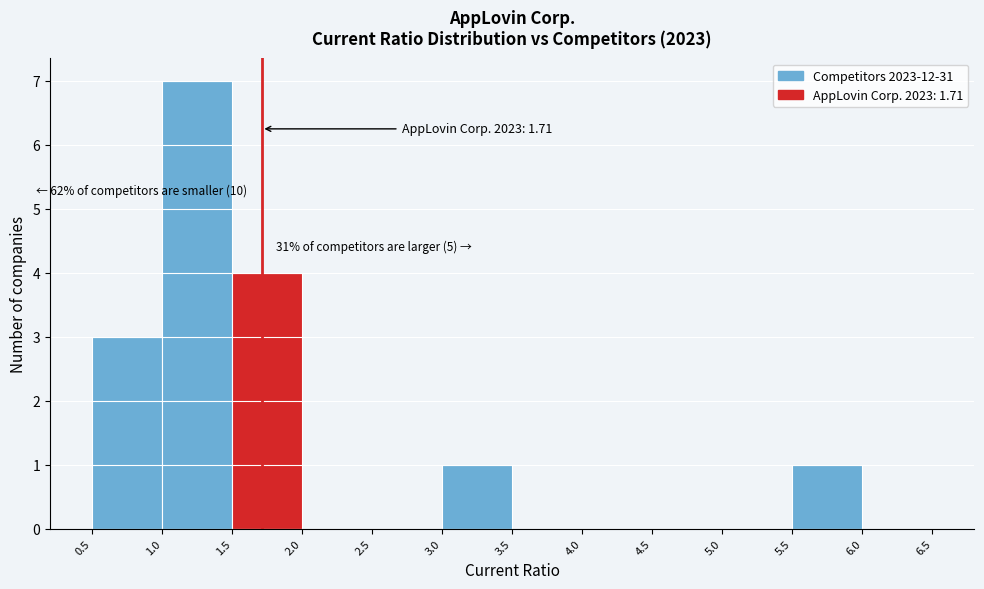

Which range on the x-axis has the tallest bar?

1.0 to 1.5